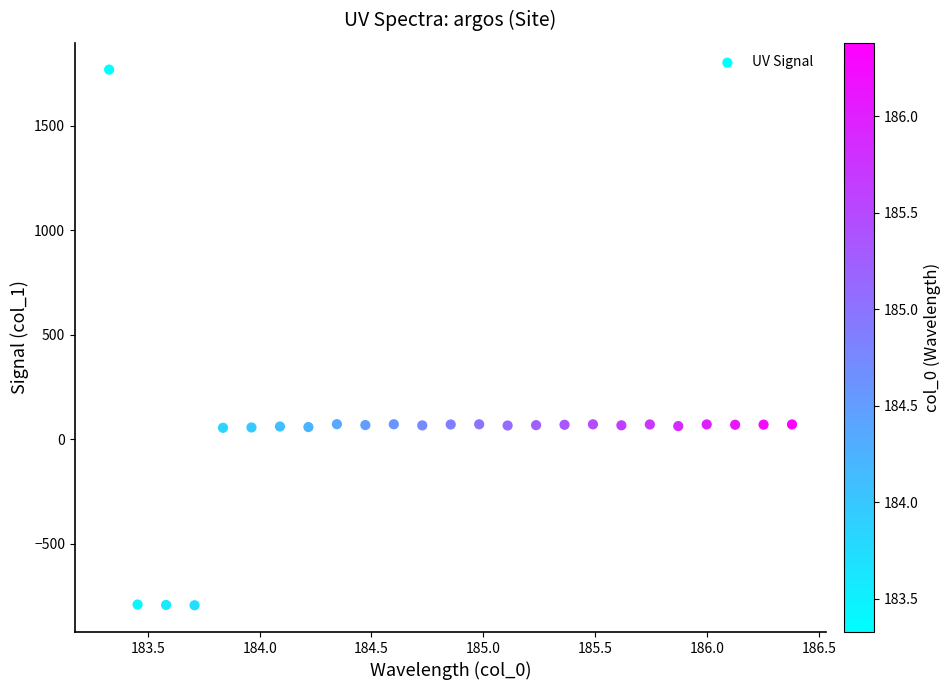

What is the range of X values (max minus min)?

3.1